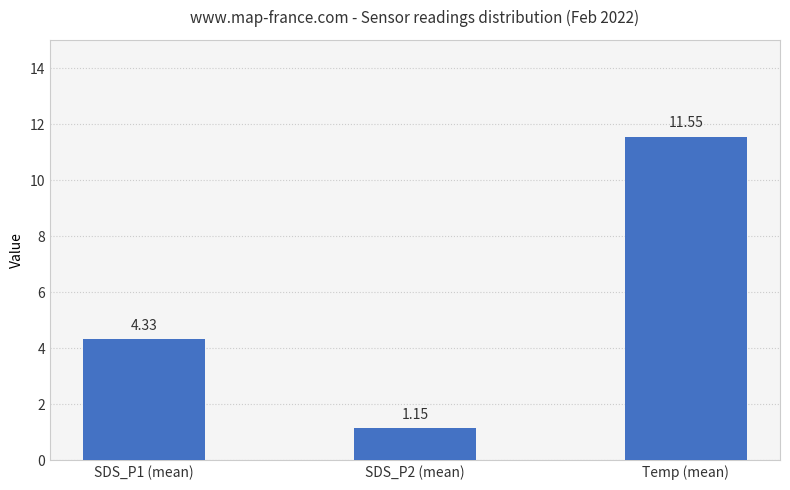

What is the sum of the values at Temp (mean) and SDS_P2 (mean)?

12.7